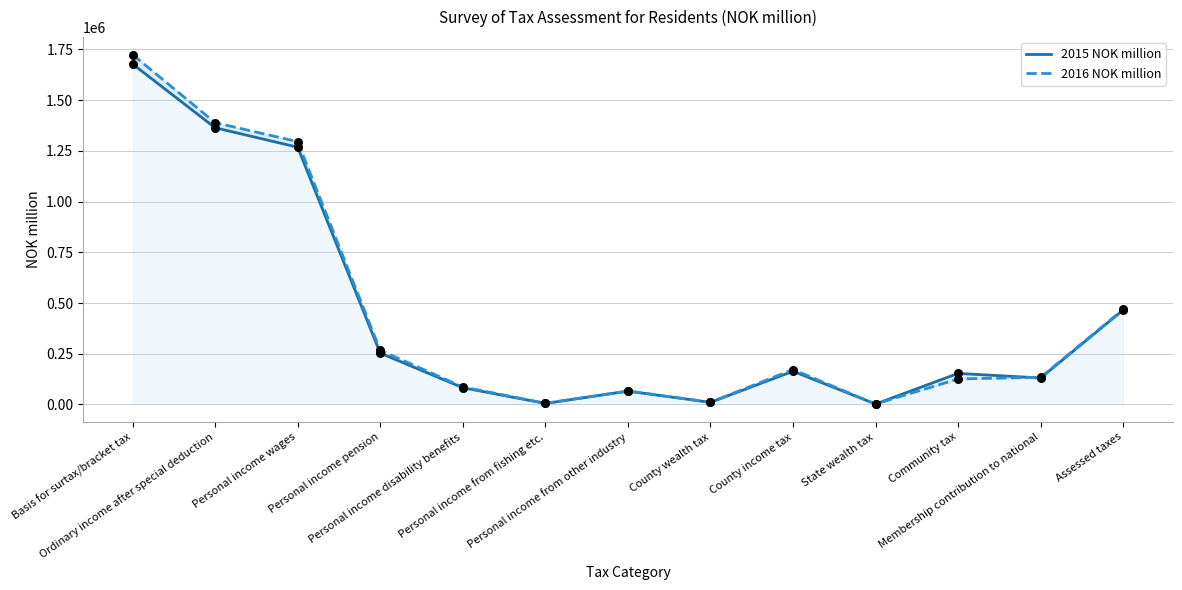

At which category is the sum across all series the highest?

Basis for surtax/bracket tax